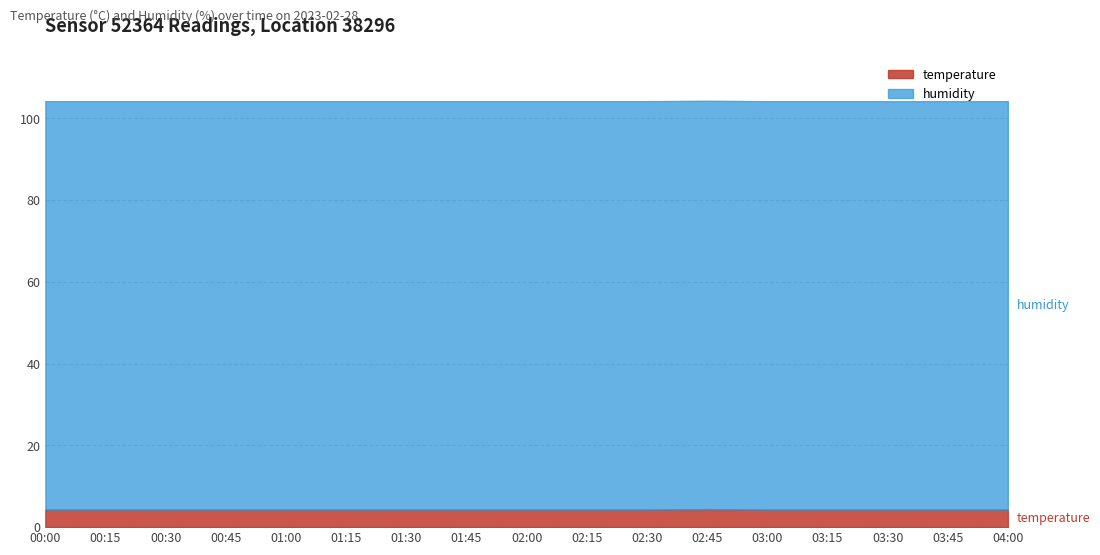

What is the total value across all series at 03:30?

104.2